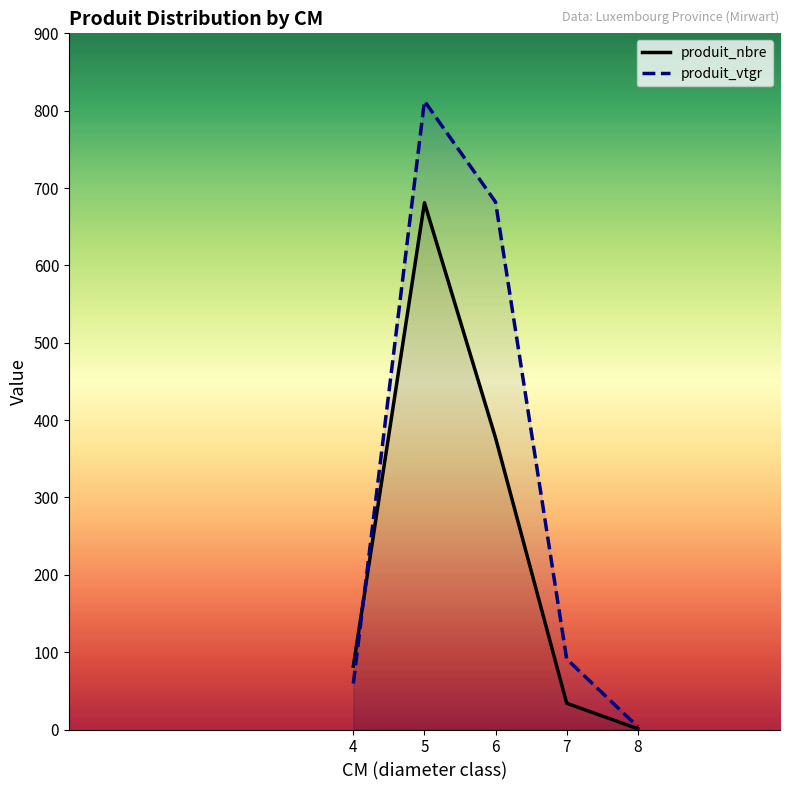

Rank the series by their average value, from lowest to highest.

produit_nbre, produit_vtgr